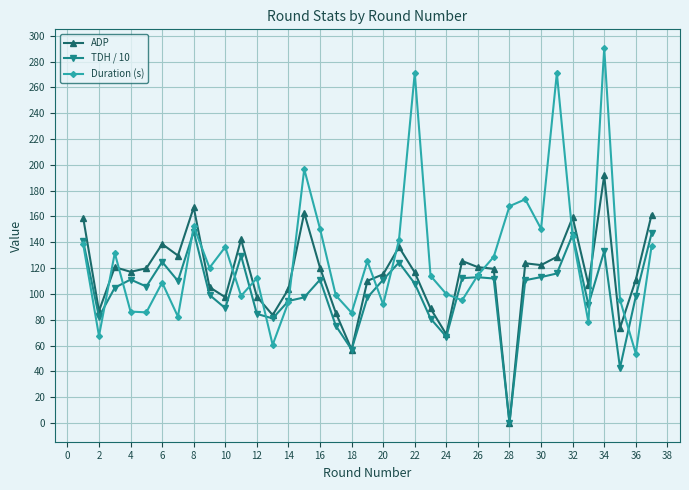

Which series has the largest total across all categories?

Duration (s)